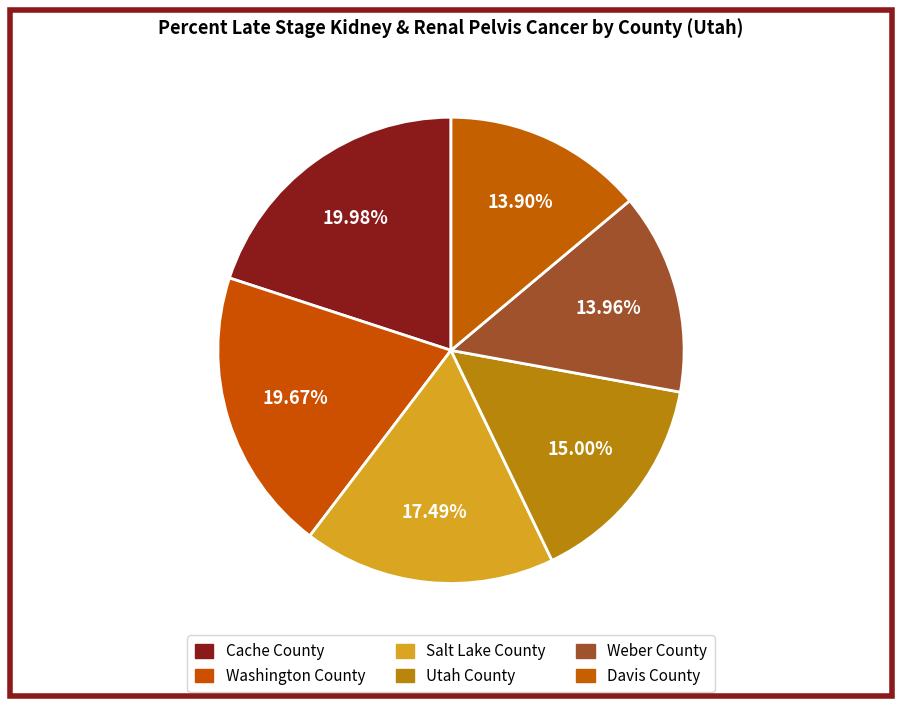

Count the number of slices in the pie.

6